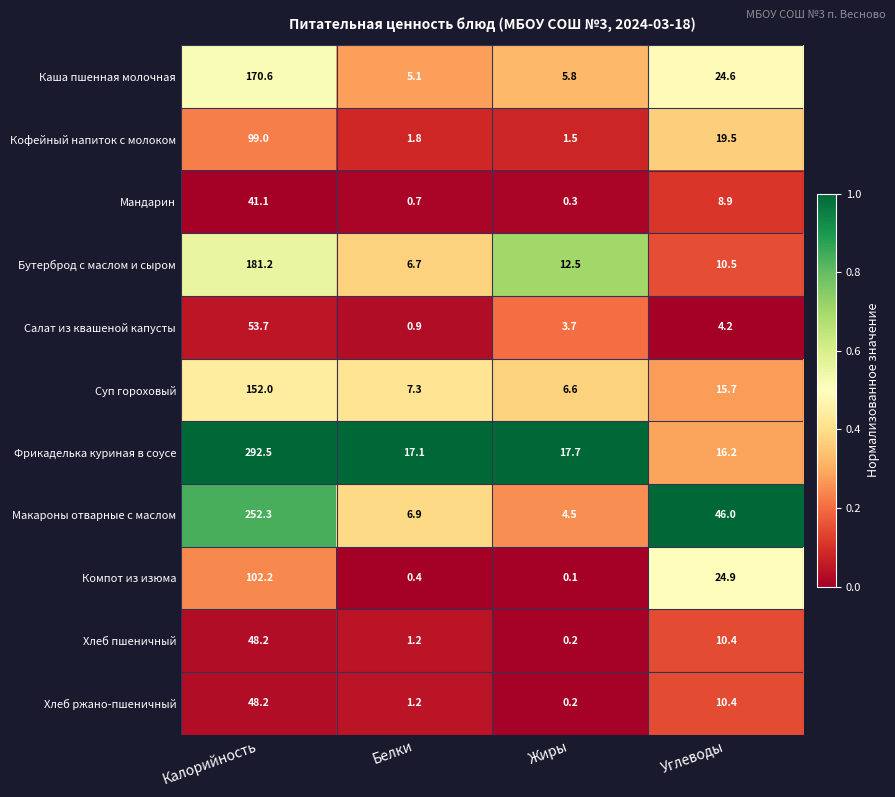

Which series has the largest total across all categories?

Фрикаделька куриная в соусе